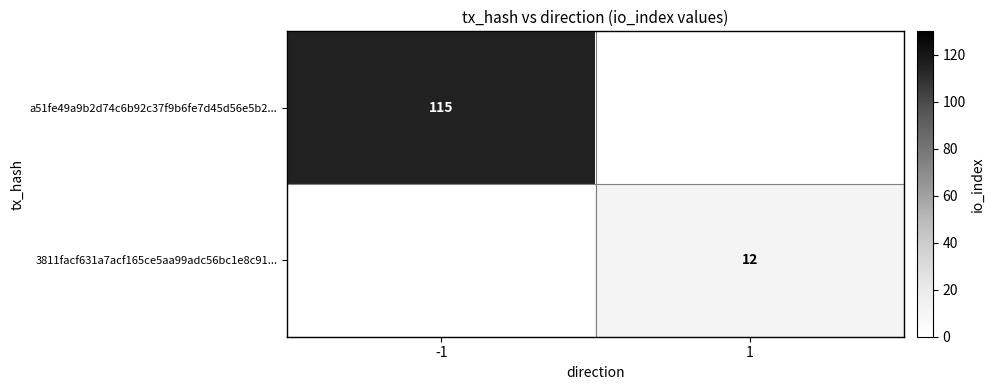

What is the smallest value displayed?

12.0